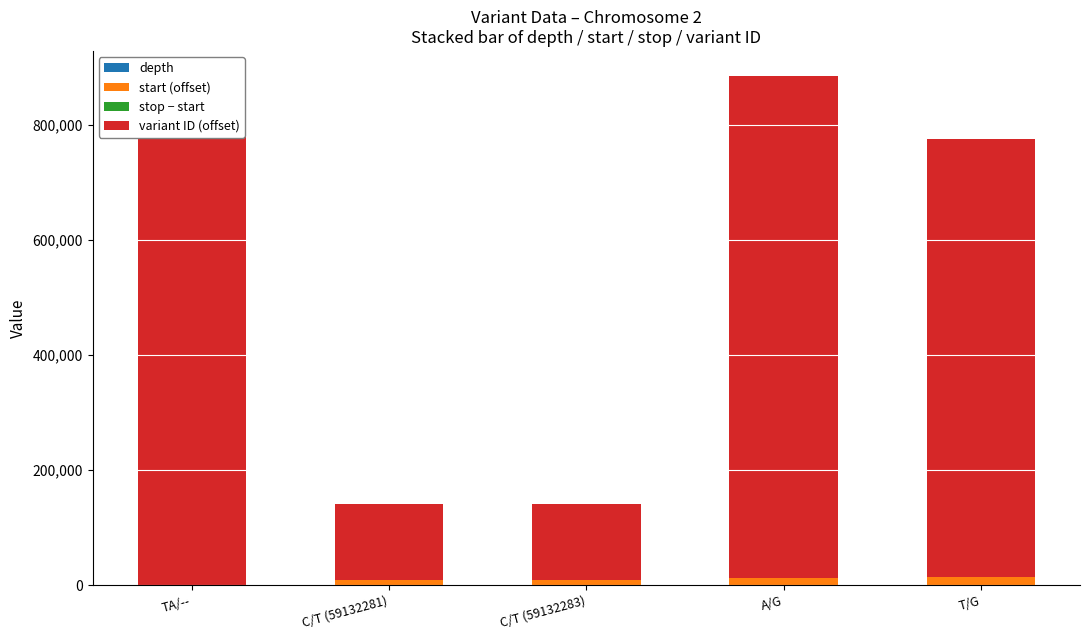

Rank the series at A/G from highest to lowest value.

variant ID (offset), start (offset), depth, stop − start